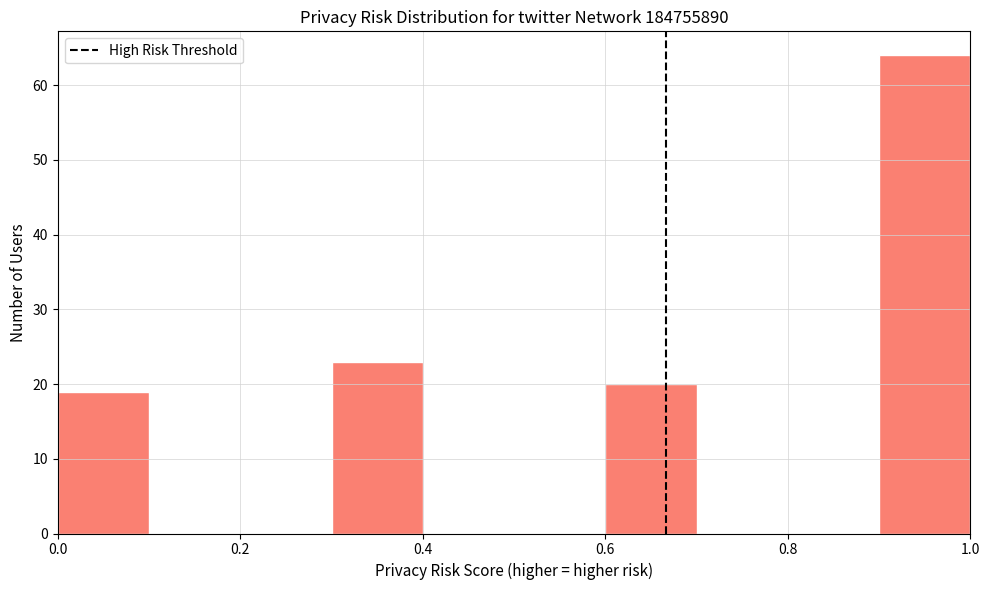

What is the height of the bar covering 0.9 to 1.0 on the x-axis? The values are not printed on the chart, so give them approximately, as read against the axis.

64